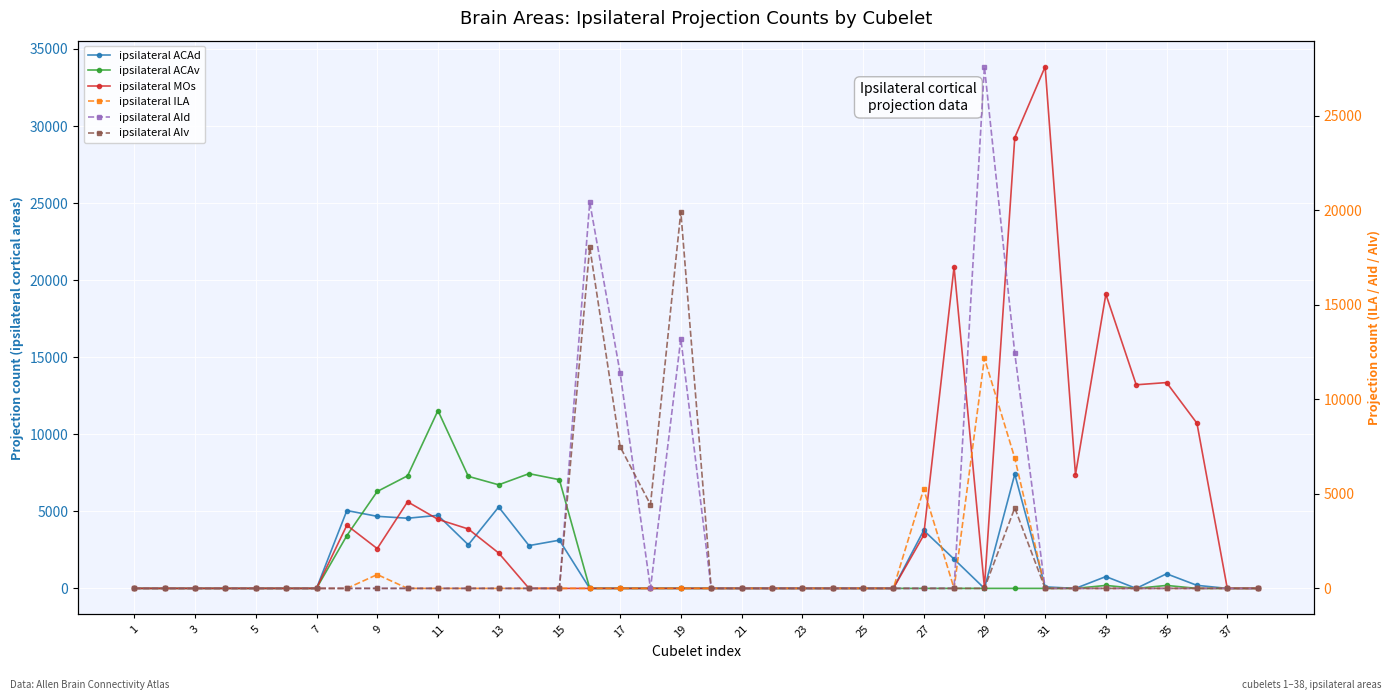

Which category has the lowest value across all series?

1